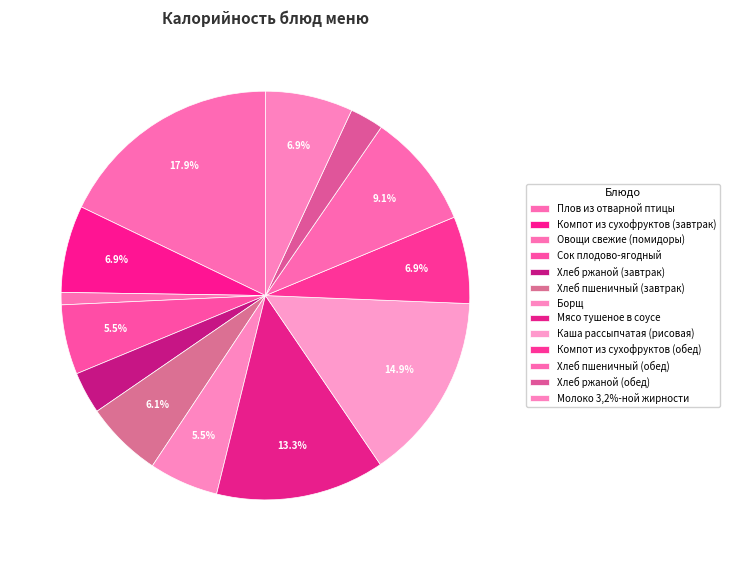

How many segments does this pie chart have?

13